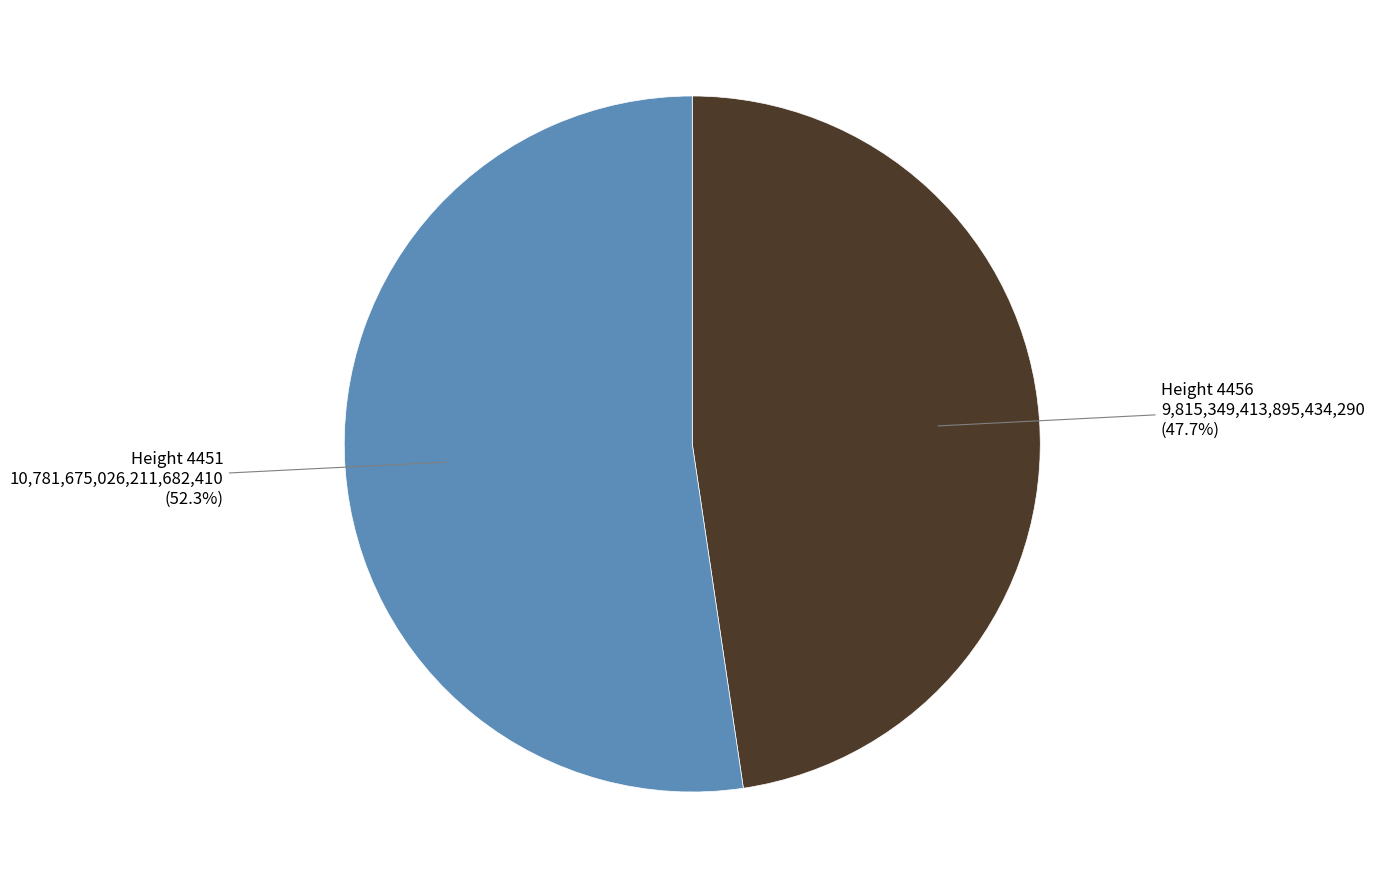

Count the number of slices in the pie.

2